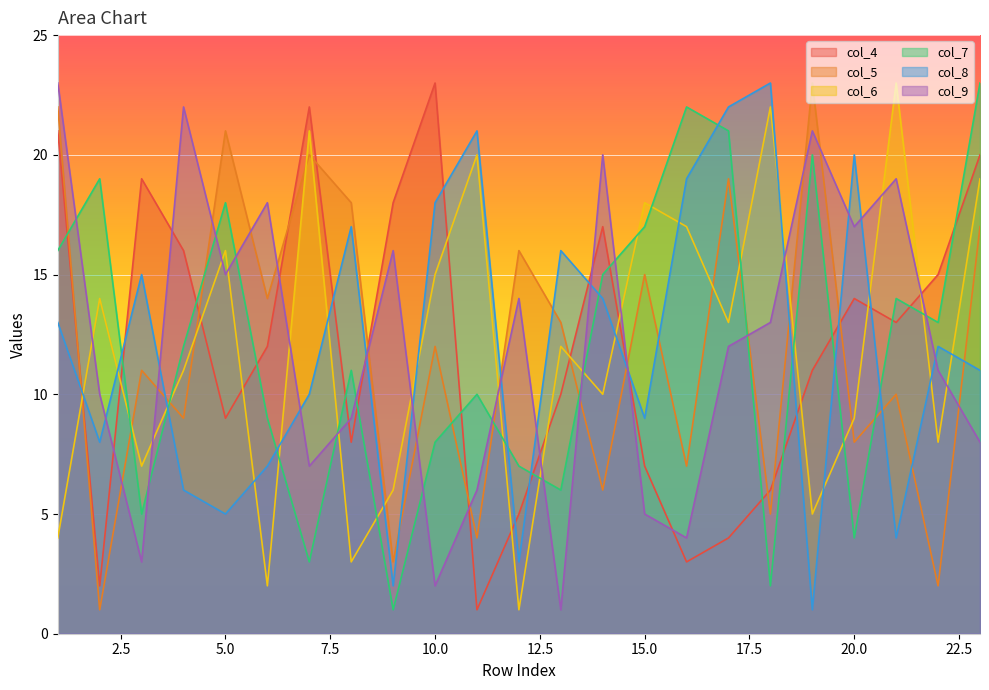

How many data points in col_5 are less than 12?

11